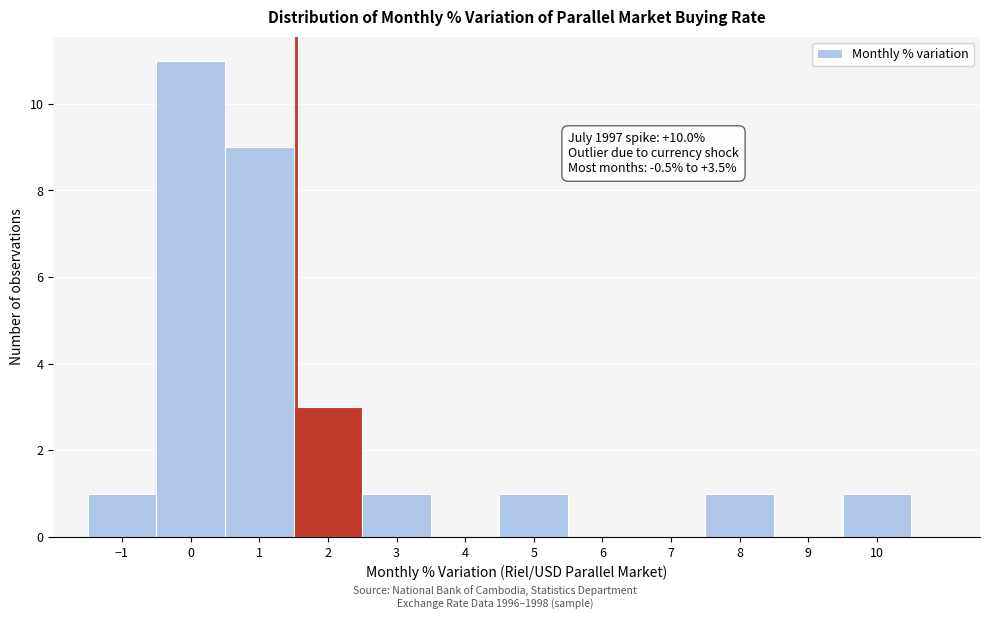

Which range on the x-axis has the tallest bar?

-0.5 to 0.5